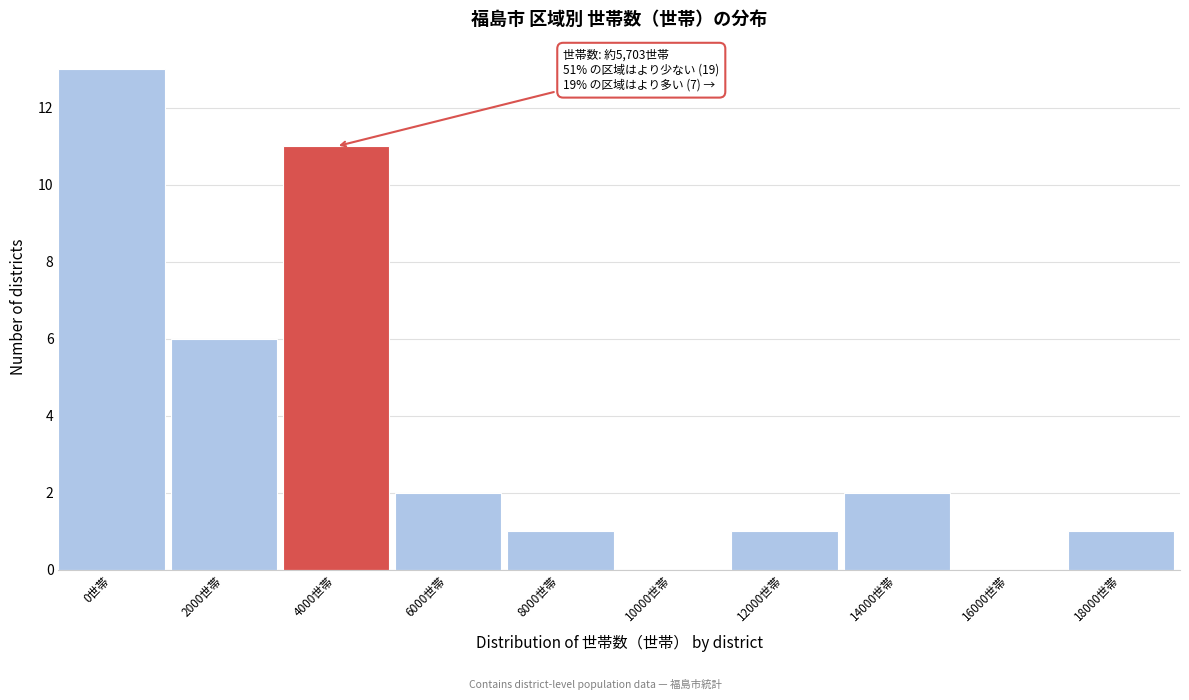

Reading left to right, transcribe all the data shown in this chart.

0世帯=13	2000世帯=6	4000世帯=11	6000世帯=2	8000世帯=1	10000世帯=0	12000世帯=1	14000世帯=2	16000世帯=0	18000世帯=1